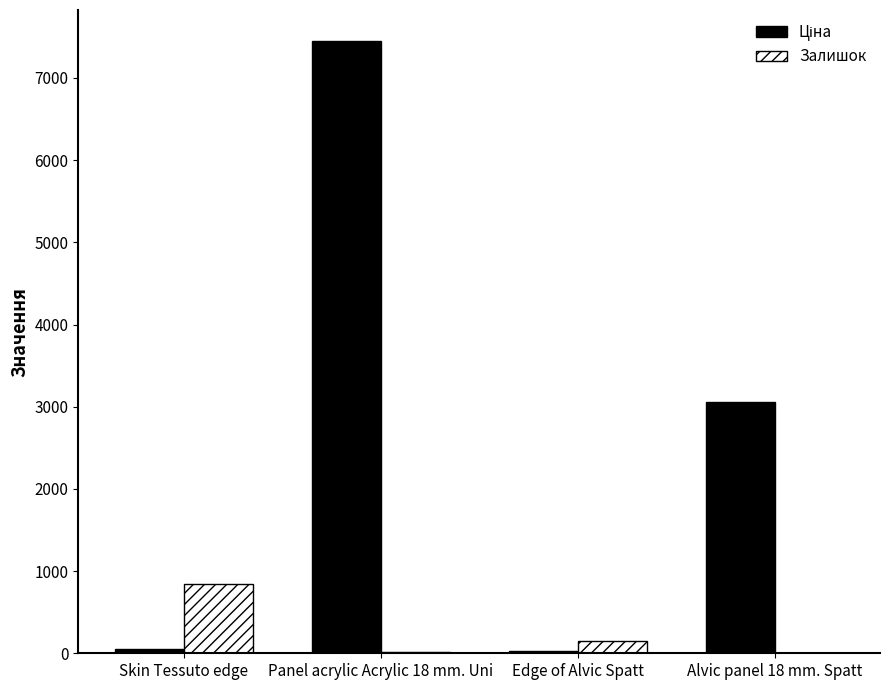

Which series changed the most between Skin Tessuto edge and Edge of Alvic Spatt?

Залишок